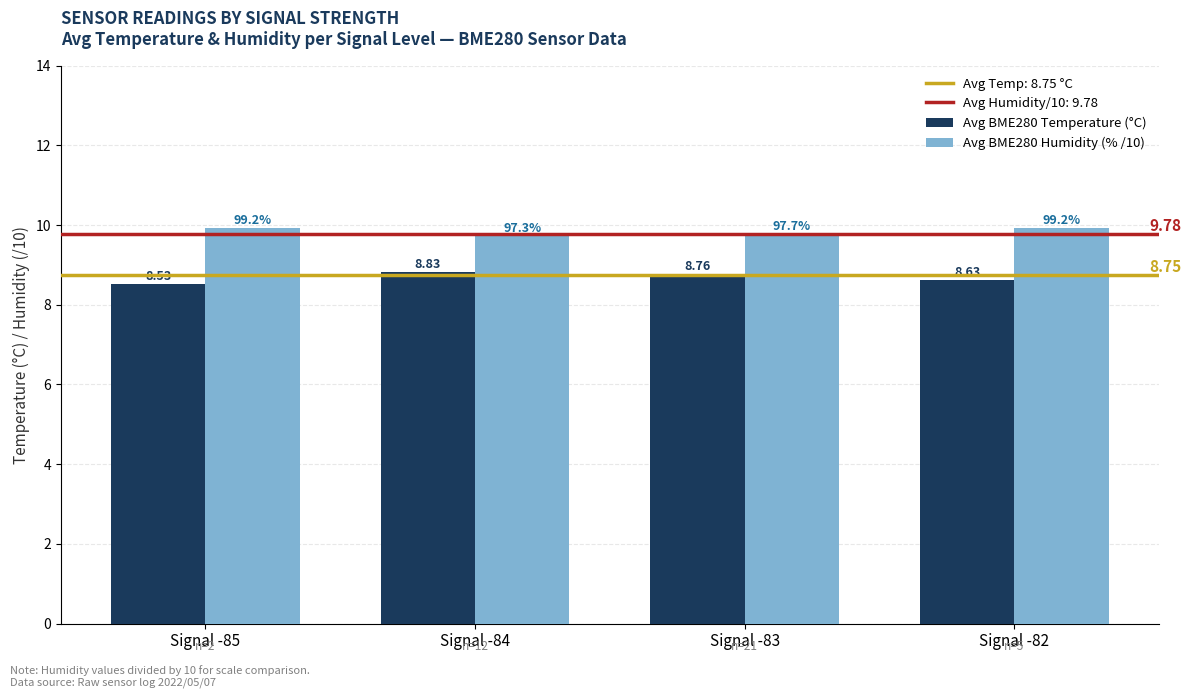

What is the greatest value displayed?

9.9